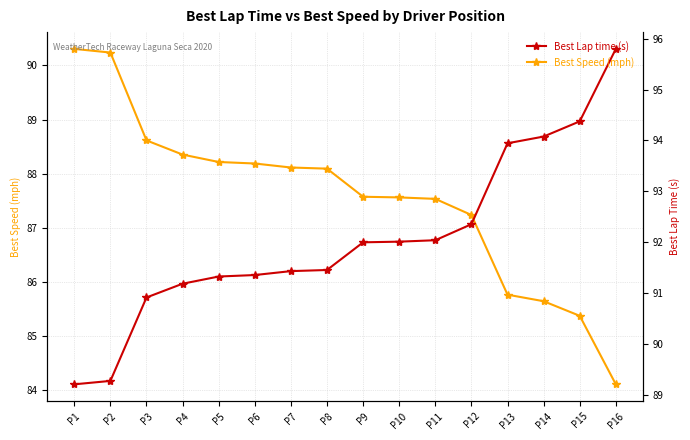

What is the sum of the Best Lap time (s) values at P14 and P3?

185.0